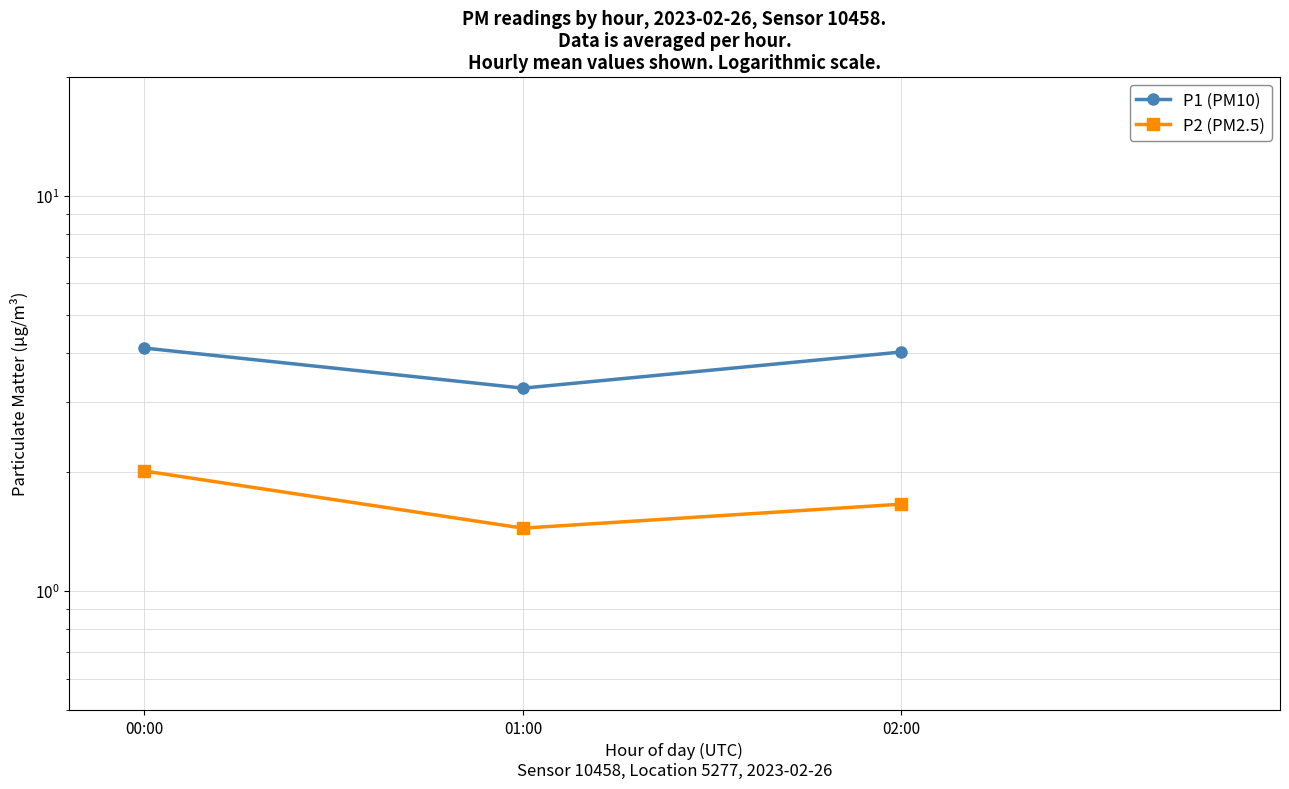

Where is P1 (PM10) nearest to the value 3?

01:00